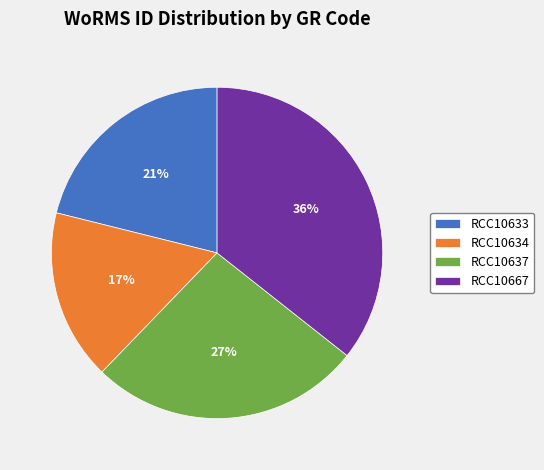

How many segments does this pie chart have?

4